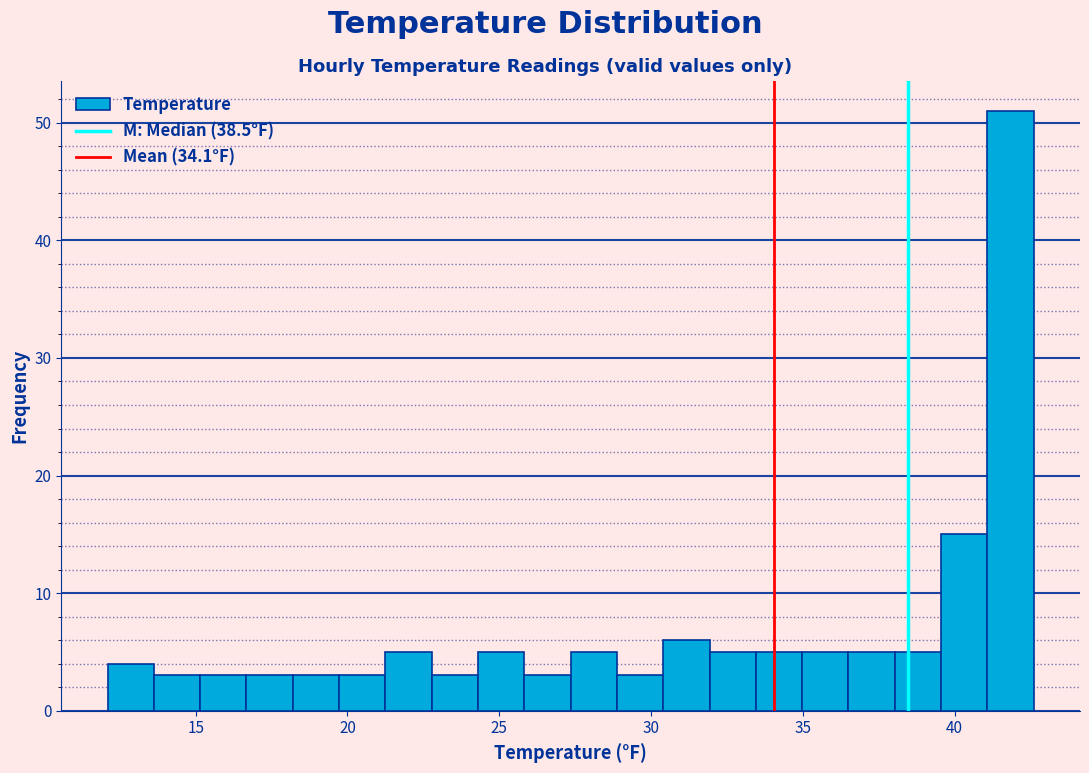

Around what value on the x-axis is the tallest bar? Give the approximate position of its centre, as read against the axis.

42.0